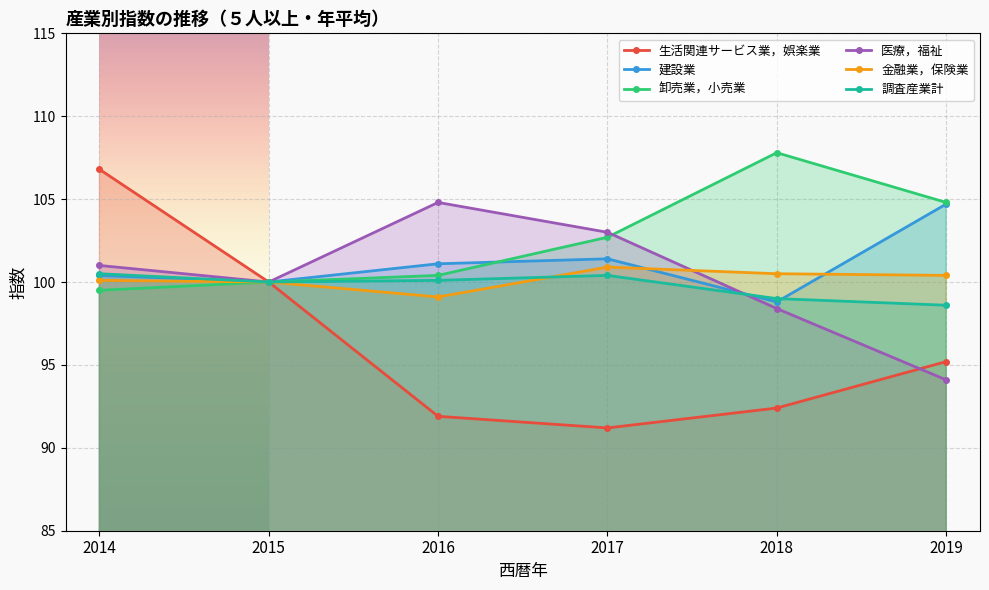

At which category does 金融業，保険業 reach its first local valley?

2016